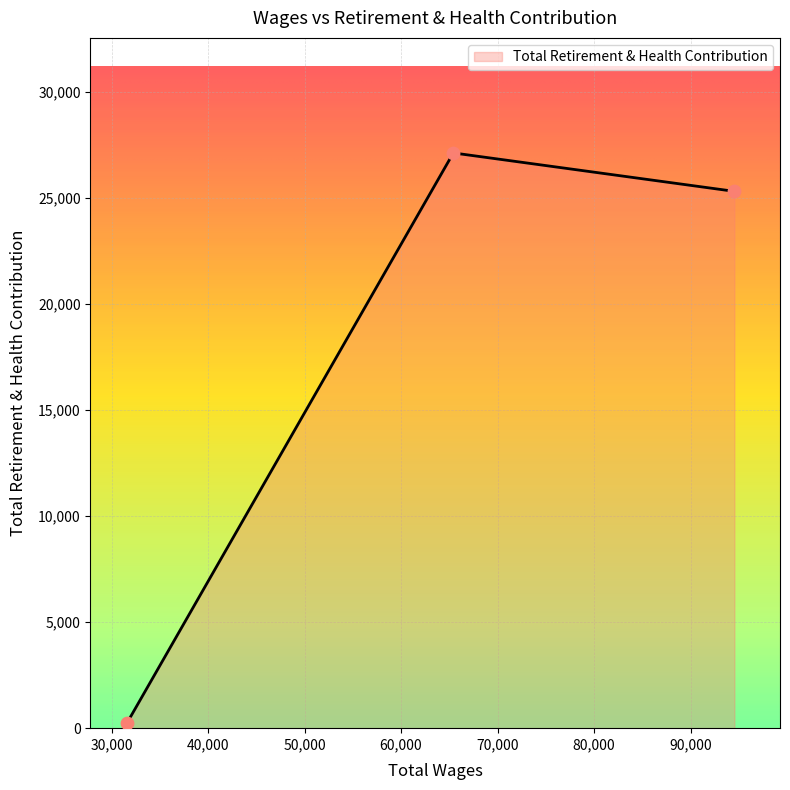

What is the sum of all values?

52713